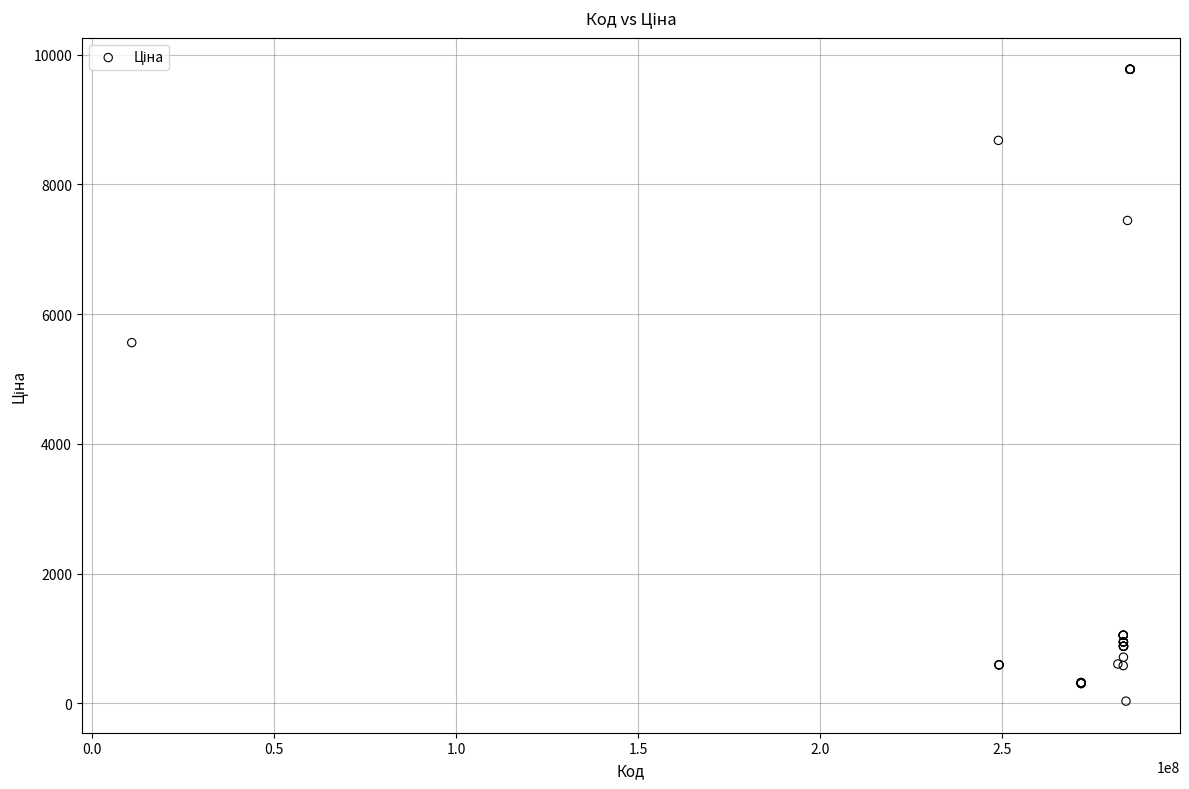

What Y value in the scatter plot is closest to 4903?

5560.3